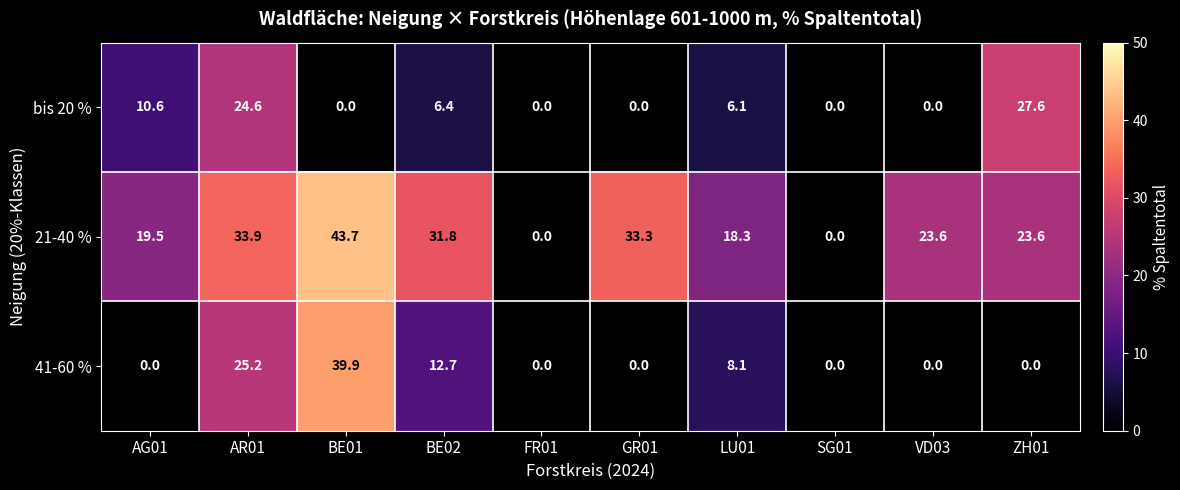

Reading left to right, list all the values displayed in this chart.

bis 20 %: 10.6	24.6	0.0	6.4	0.0	0.0	6.1	0.0	0.0	27.6
21-40 %: 19.5	33.9	43.7	31.8	0.0	33.3	18.3	0.0	23.6	23.6
41-60 %: 0.0	25.2	39.9	12.7	0.0	0.0	8.1	0.0	0.0	0.0